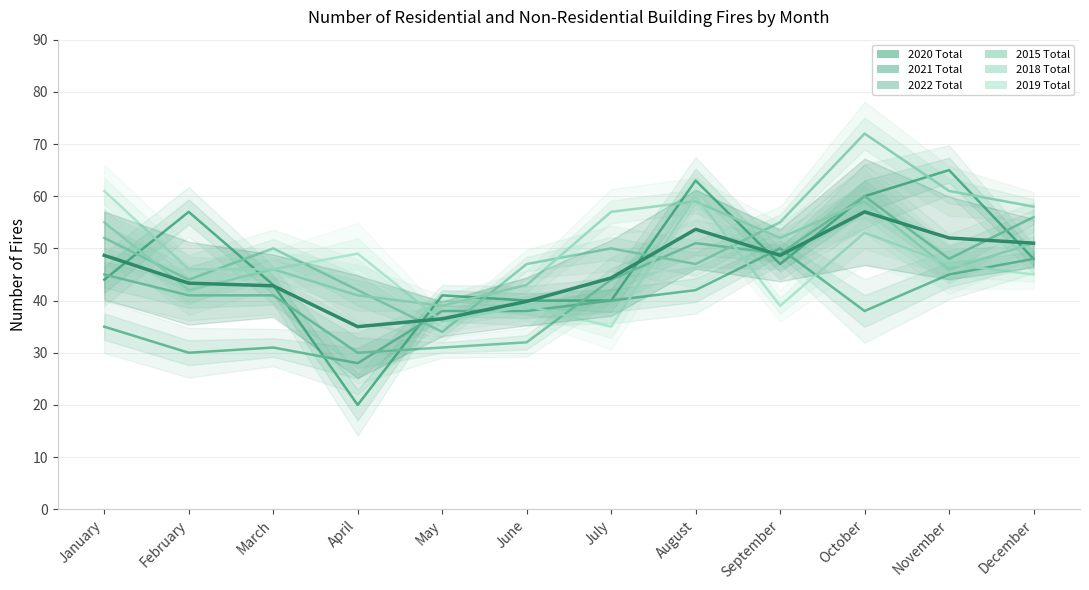

At which label does 2015 Total reach its peak?

October